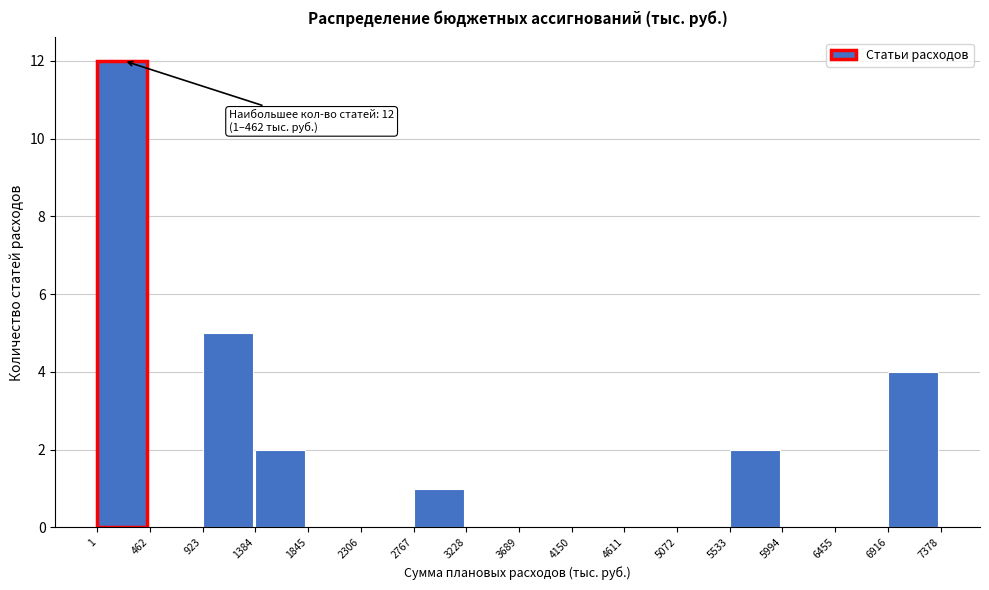

Over which range of the x-axis is the bar tallest?

1 to 462